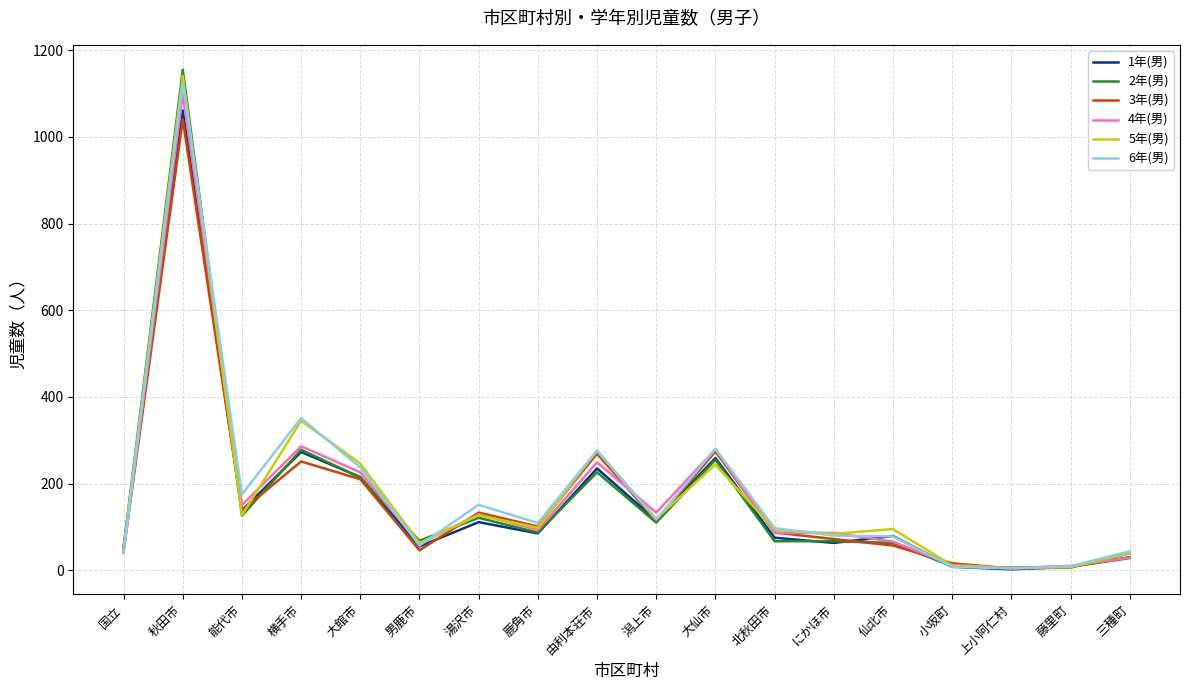

Which series has the widest spread of values?

2年(男)